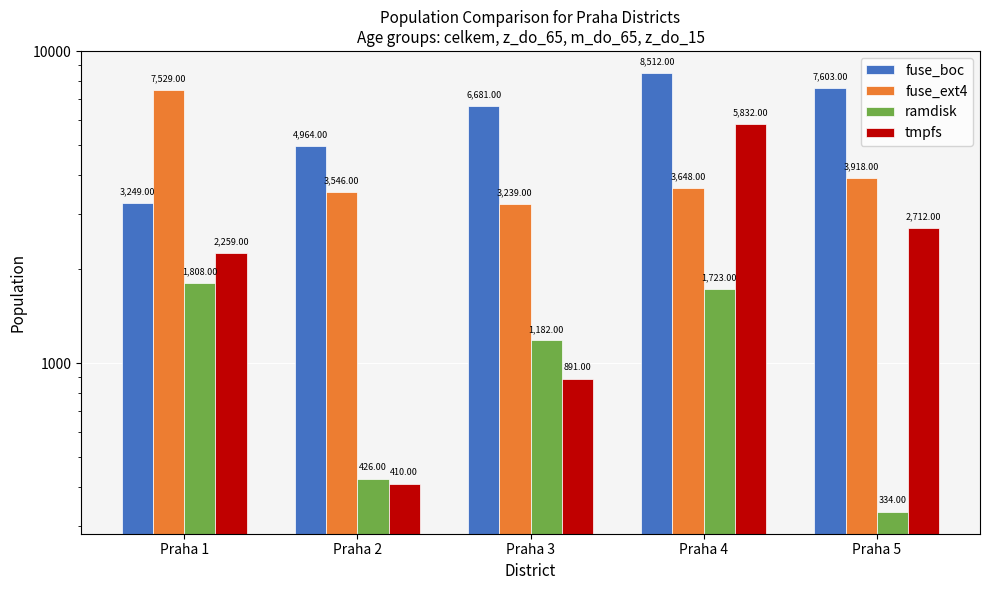

What is the greatest value displayed?

8512